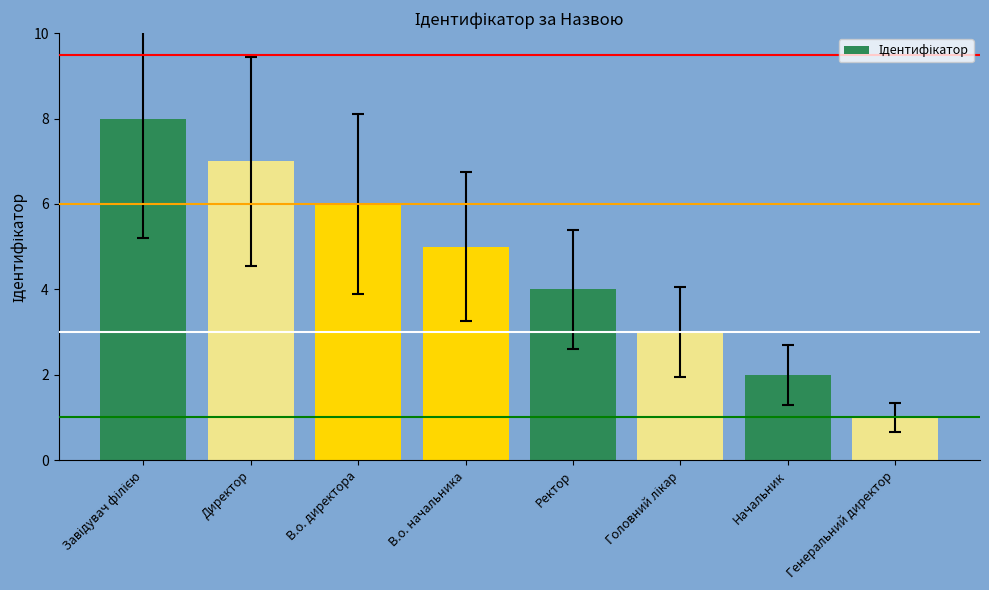

Between Генеральний директор and Ректор, which is larger?

Ректор